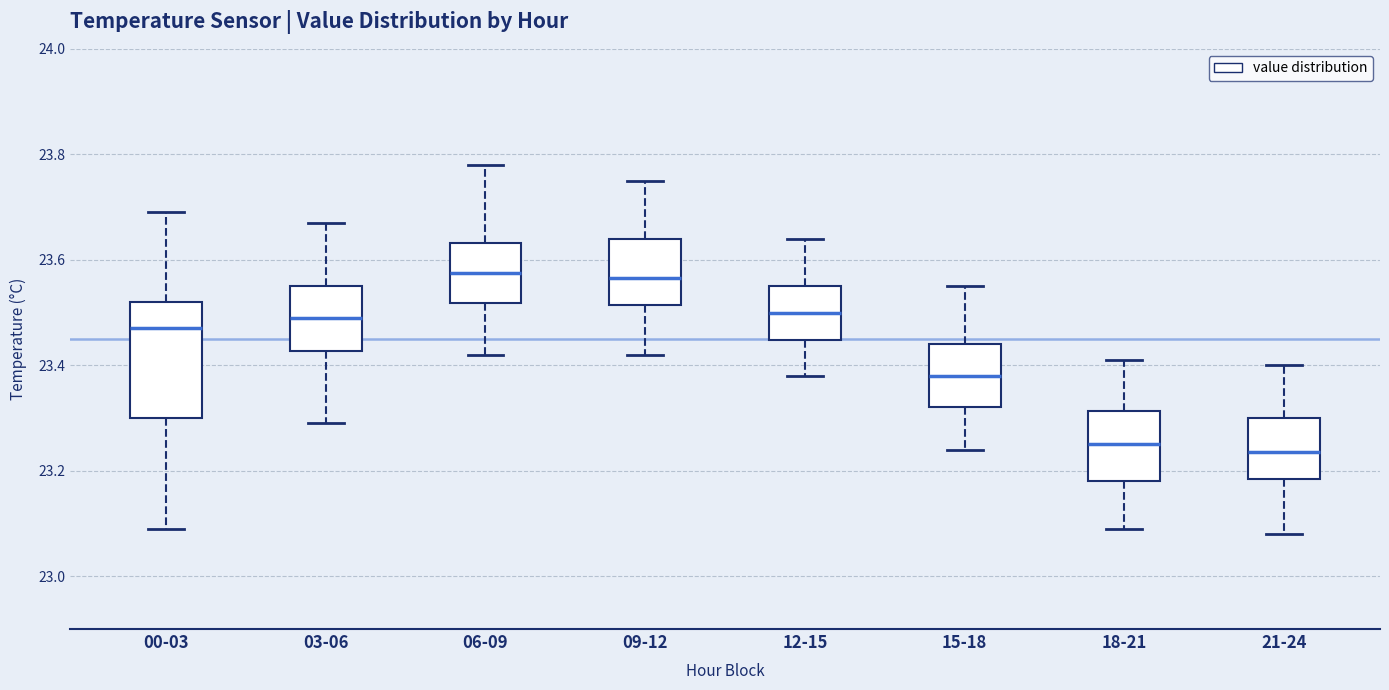

Which box is the tallest, from its lower edge to its upper edge?

00-03